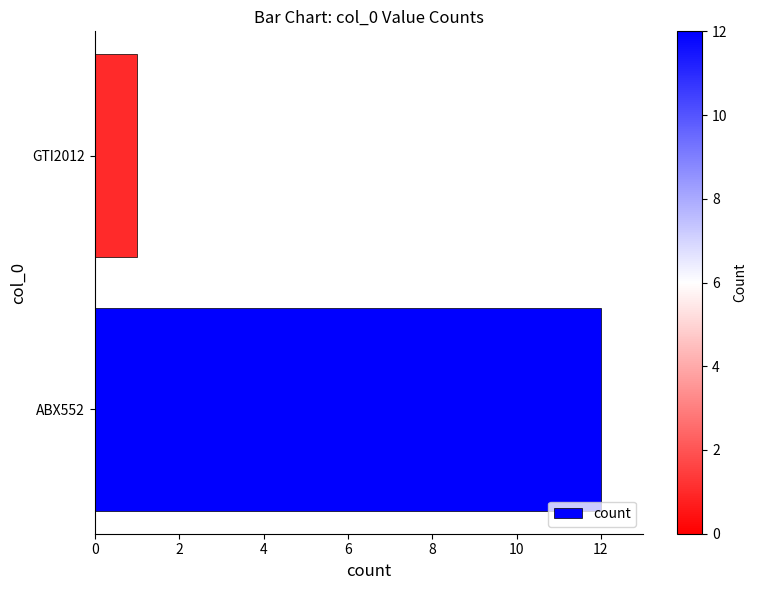

Does the chart contain stacked bars?

No